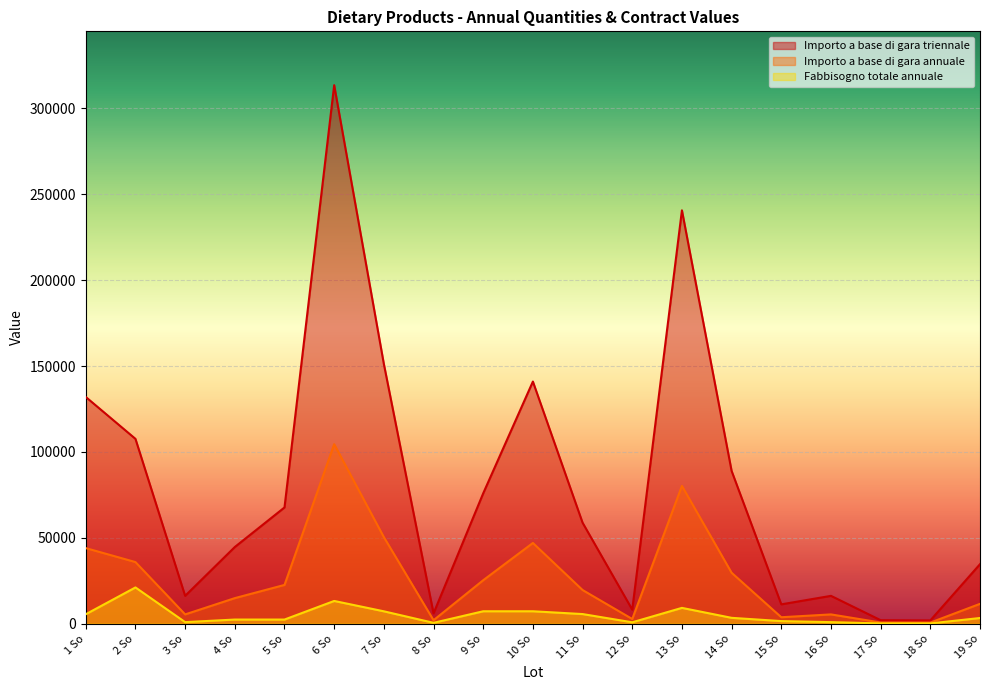

What is the value of the Fabbisogno totale annuale point at the 17th from the left?

150